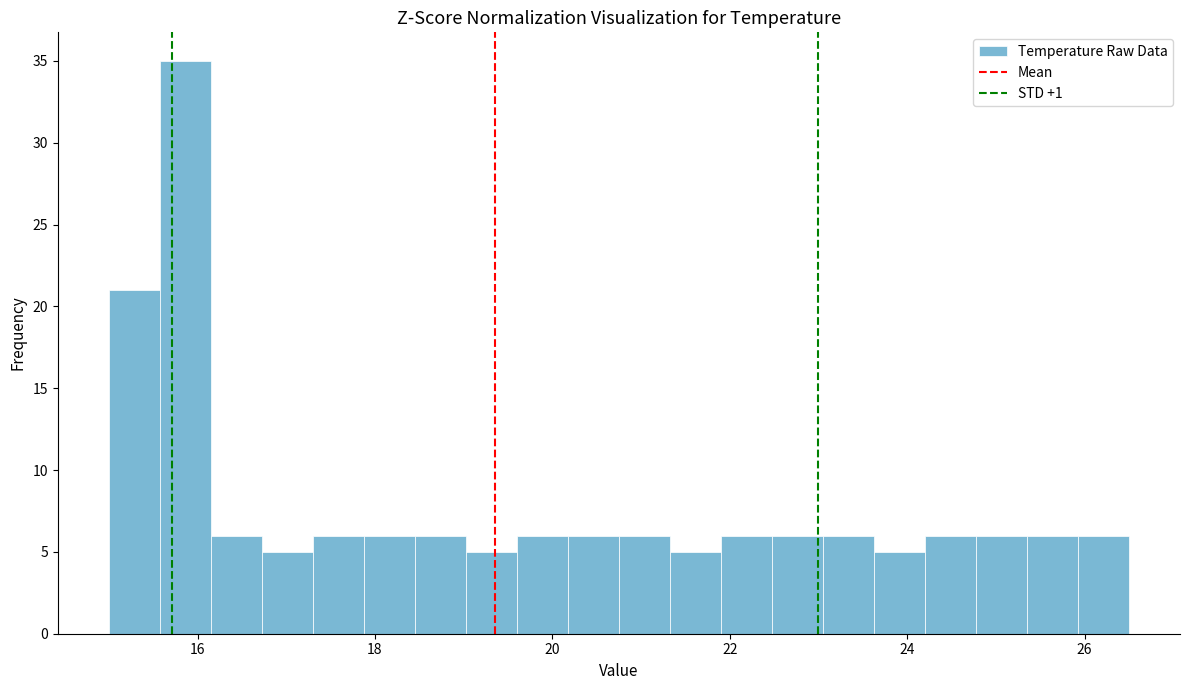

Read against the x-axis, roughly where is the centre of the tallest bar?

15.8